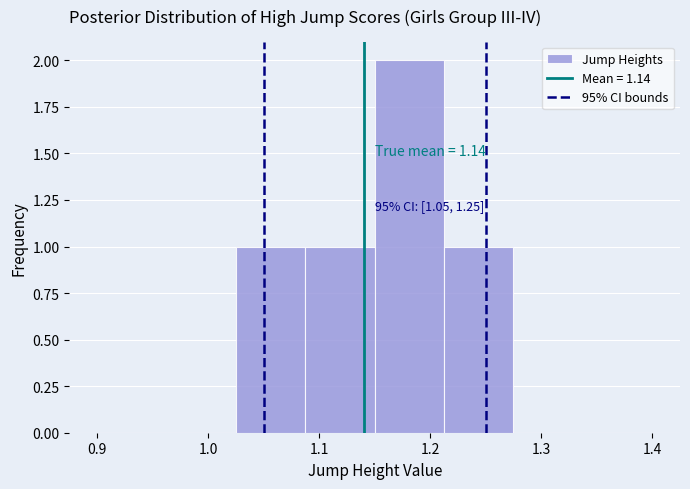

Which range on the x-axis has the tallest bar?

1.15 to 1.21